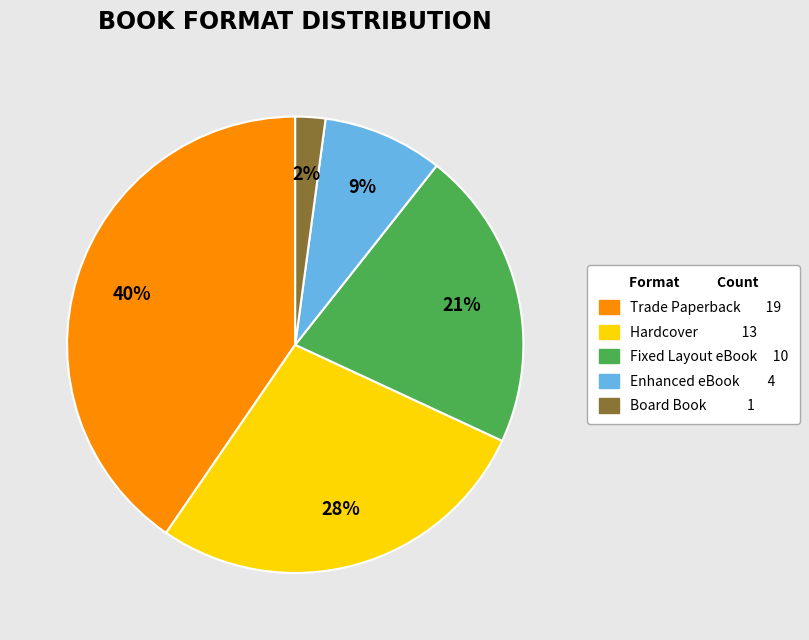

To the nearest percent, what is the difference between the largest and smallest slice percentages?

38%